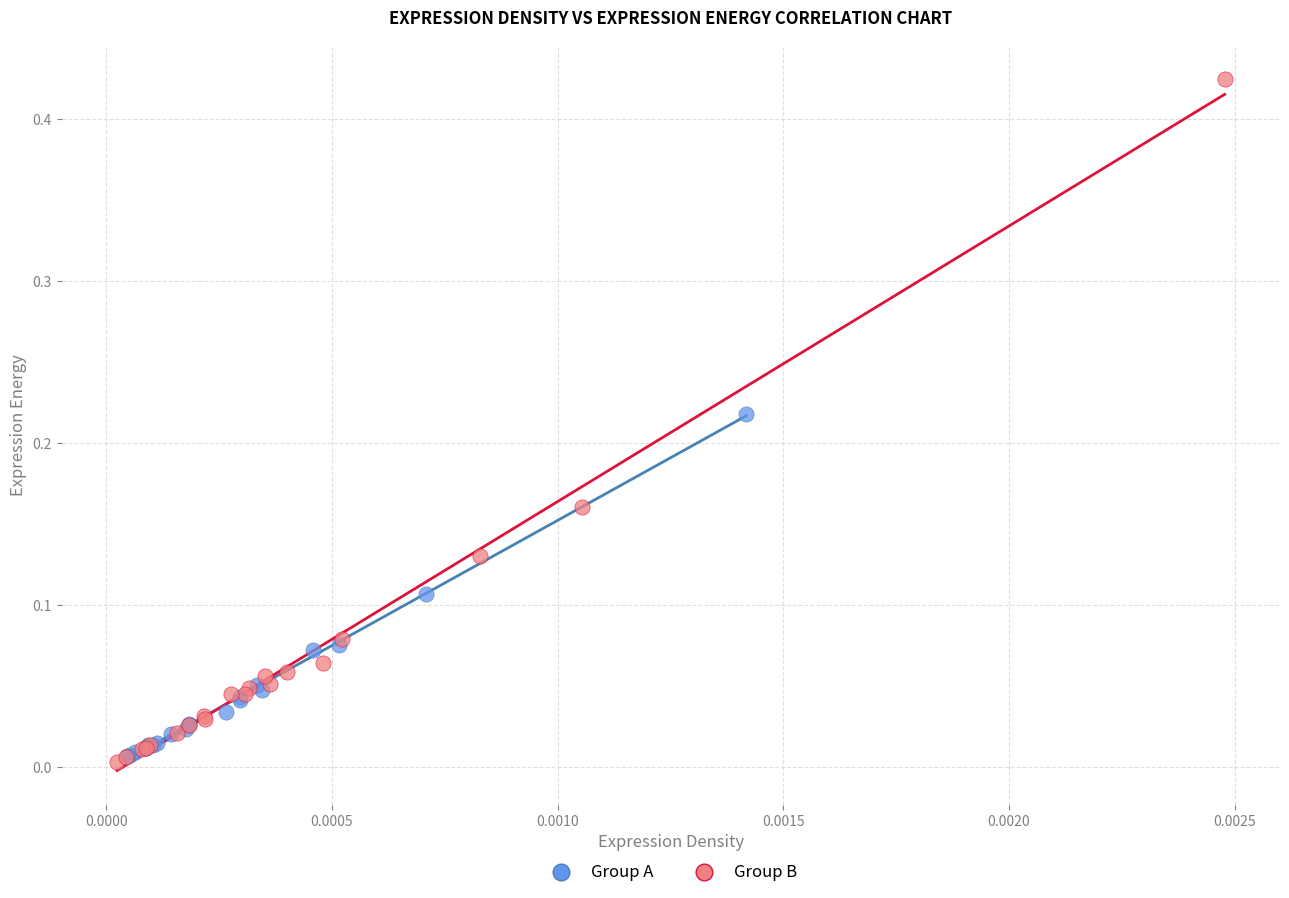

Which series has the largest Y range (max minus min)?

Group B